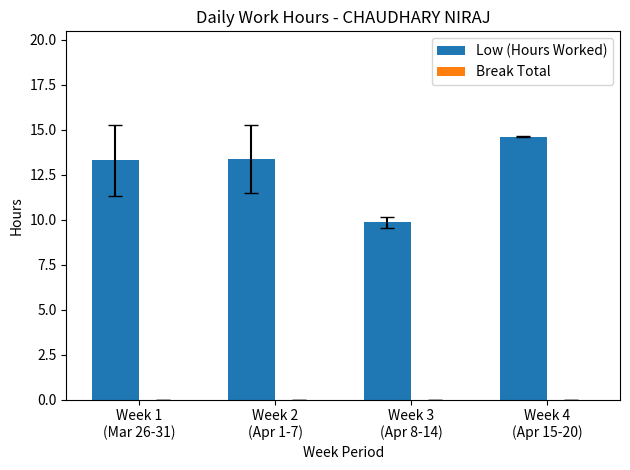

What is the sum of all values?

51.2